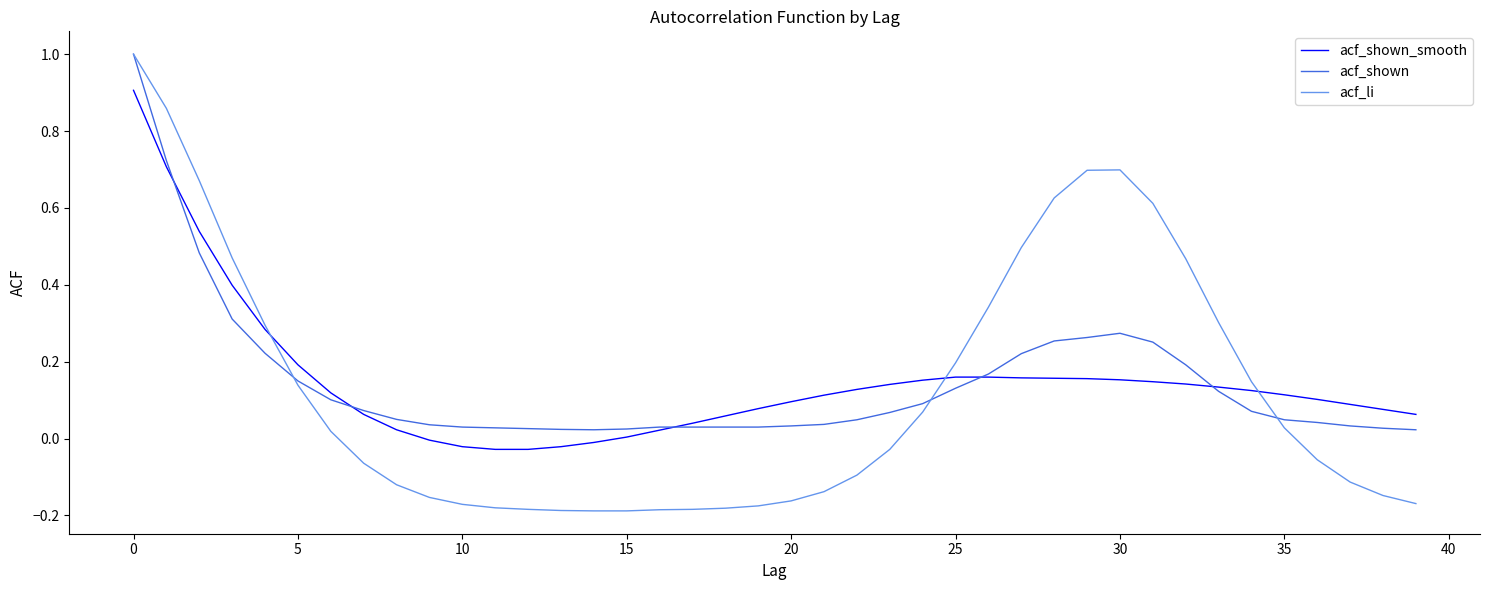

What is the highest value of the acf_li series?

1.0